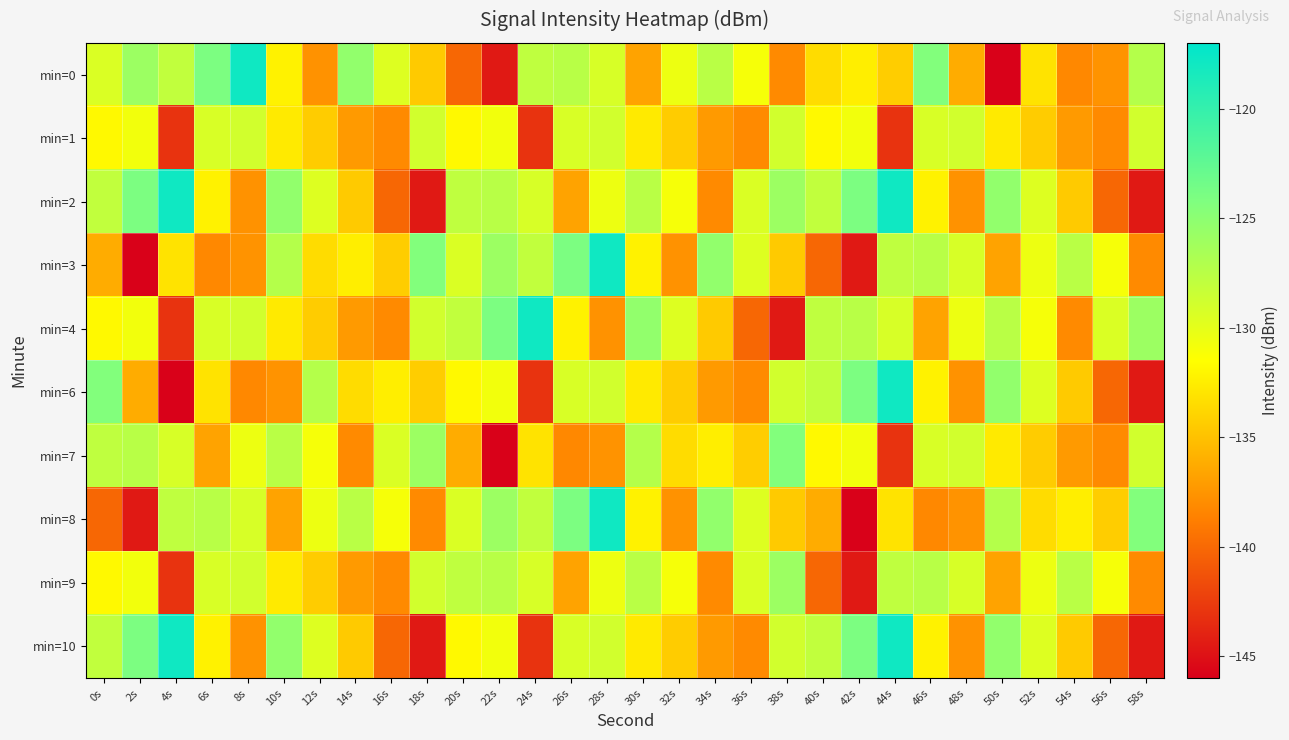

Reading left to right, extract all data points from this chart.

min=0: 0s=-129.4	2s=-125.9	4s=-128.0	6s=-124.1	8s=-117.9	10s=-132.2	12s=-137.6	14s=-125.4	16s=-129.6	18s=-134.5	20s=-140.1	22s=-144.5	24s=-127.9	26s=-127.5	28s=-129.3	30s=-136.7	32s=-130.5	34s=-127.5	36s=-131.0	38s=-138.1	40s=-133.5	42s=-132.4	44s=-134.3	46s=-124.4	48s=-136.2	50s=-145.9	52s=-133.1	54s=-138.2	56s=-137.6	58s=-127.3
min=1: 0s=-131.8	2s=-130.8	4s=-143.0	6s=-129.3	8s=-128.9	10s=-132.6	12s=-134.3	14s=-137.2	16s=-138.1	18s=-128.9	20s=-131.8	22s=-130.8	24s=-143.0	26s=-129.3	28s=-128.9	30s=-132.6	32s=-134.3	34s=-137.2	36s=-138.1	38s=-128.9	40s=-131.8	42s=-130.8	44s=-143.0	46s=-129.3	48s=-128.9	50s=-132.6	52s=-134.3	54s=-137.2	56s=-138.1	58s=-128.9
min=2: 0s=-128.0	2s=-124.1	4s=-117.9	6s=-132.2	8s=-137.6	10s=-125.4	12s=-129.6	14s=-134.5	16s=-140.1	18s=-144.5	20s=-127.9	22s=-127.5	24s=-129.3	26s=-136.7	28s=-130.5	30s=-127.5	32s=-131.0	34s=-138.1	36s=-129.4	38s=-125.9	40s=-128.0	42s=-124.1	44s=-117.9	46s=-132.2	48s=-137.6	50s=-125.4	52s=-129.6	54s=-134.5	56s=-140.1	58s=-144.5
min=3: 0s=-136.2	2s=-145.9	4s=-133.1	6s=-138.2	8s=-137.6	10s=-127.3	12s=-133.5	14s=-132.4	16s=-134.3	18s=-124.4	20s=-129.4	22s=-125.9	24s=-128.0	26s=-124.1	28s=-117.9	30s=-132.2	32s=-137.6	34s=-125.4	36s=-129.6	38s=-134.5	40s=-140.1	42s=-144.5	44s=-127.9	46s=-127.5	48s=-129.3	50s=-136.7	52s=-130.5	54s=-127.5	56s=-131.0	58s=-138.1
min=4: 0s=-131.8	2s=-130.8	4s=-143.0	6s=-129.3	8s=-128.9	10s=-132.6	12s=-134.3	14s=-137.2	16s=-138.1	18s=-128.9	20s=-128.0	22s=-124.1	24s=-117.9	26s=-132.2	28s=-137.6	30s=-125.4	32s=-129.6	34s=-134.5	36s=-140.1	38s=-144.5	40s=-127.9	42s=-127.5	44s=-129.3	46s=-136.7	48s=-130.5	50s=-127.5	52s=-131.0	54s=-138.1	56s=-129.4	58s=-125.9
min=6: 0s=-124.4	2s=-136.2	4s=-145.9	6s=-133.1	8s=-138.2	10s=-137.6	12s=-127.3	14s=-133.5	16s=-132.4	18s=-134.3	20s=-131.8	22s=-130.8	24s=-143.0	26s=-129.3	28s=-128.9	30s=-132.6	32s=-134.3	34s=-137.2	36s=-138.1	38s=-128.9	40s=-128.0	42s=-124.1	44s=-117.9	46s=-132.2	48s=-137.6	50s=-125.4	52s=-129.6	54s=-134.5	56s=-140.1	58s=-144.5
min=7: 0s=-127.9	2s=-127.5	4s=-129.3	6s=-136.7	8s=-130.5	10s=-127.5	12s=-131.0	14s=-138.1	16s=-129.4	18s=-125.9	20s=-136.2	22s=-145.9	24s=-133.1	26s=-138.2	28s=-137.6	30s=-127.3	32s=-133.5	34s=-132.4	36s=-134.3	38s=-124.4	40s=-131.8	42s=-130.8	44s=-143.0	46s=-129.3	48s=-128.9	50s=-132.6	52s=-134.3	54s=-137.2	56s=-138.1	58s=-128.9
min=8: 0s=-140.1	2s=-144.5	4s=-127.9	6s=-127.5	8s=-129.3	10s=-136.7	12s=-130.5	14s=-127.5	16s=-131.0	18s=-138.1	20s=-129.4	22s=-125.9	24s=-128.0	26s=-124.1	28s=-117.9	30s=-132.2	32s=-137.6	34s=-125.4	36s=-129.6	38s=-134.5	40s=-136.2	42s=-145.9	44s=-133.1	46s=-138.2	48s=-137.6	50s=-127.3	52s=-133.5	54s=-132.4	56s=-134.3	58s=-124.4
min=9: 0s=-131.8	2s=-130.8	4s=-143.0	6s=-129.3	8s=-128.9	10s=-132.6	12s=-134.3	14s=-137.2	16s=-138.1	18s=-128.9	20s=-127.9	22s=-127.5	24s=-129.3	26s=-136.7	28s=-130.5	30s=-127.5	32s=-131.0	34s=-138.1	36s=-129.4	38s=-125.9	40s=-140.1	42s=-144.5	44s=-127.9	46s=-127.5	48s=-129.3	50s=-136.7	52s=-130.5	54s=-127.5	56s=-131.0	58s=-138.1
min=10: 0s=-128.0	2s=-124.1	4s=-117.9	6s=-132.2	8s=-137.6	10s=-125.4	12s=-129.6	14s=-134.5	16s=-140.1	18s=-144.5	20s=-131.8	22s=-130.8	24s=-143.0	26s=-129.3	28s=-128.9	30s=-132.6	32s=-134.3	34s=-137.2	36s=-138.1	38s=-128.9	40s=-128.0	42s=-124.1	44s=-117.9	46s=-132.2	48s=-137.6	50s=-125.4	52s=-129.6	54s=-134.5	56s=-140.1	58s=-144.5